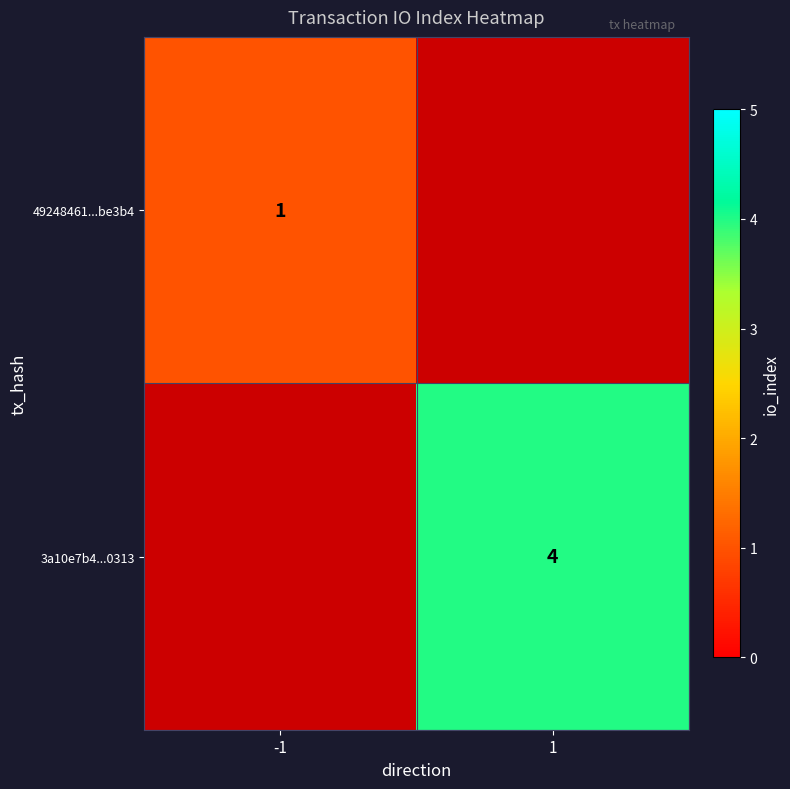

The value of 3a10e7b4...0313 at 1 is 4. True or false?

True